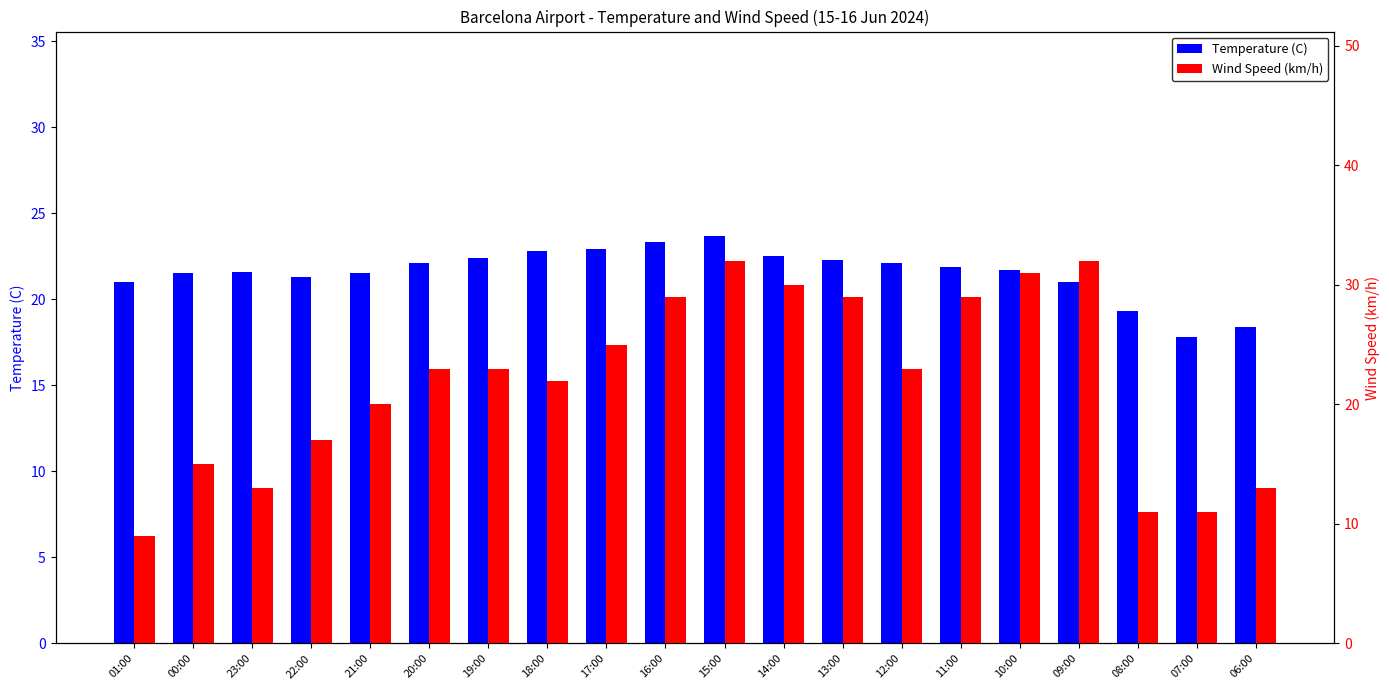

What is the difference between the maximum and second lowest values in the Wind Speed (km/h) series?

21.0